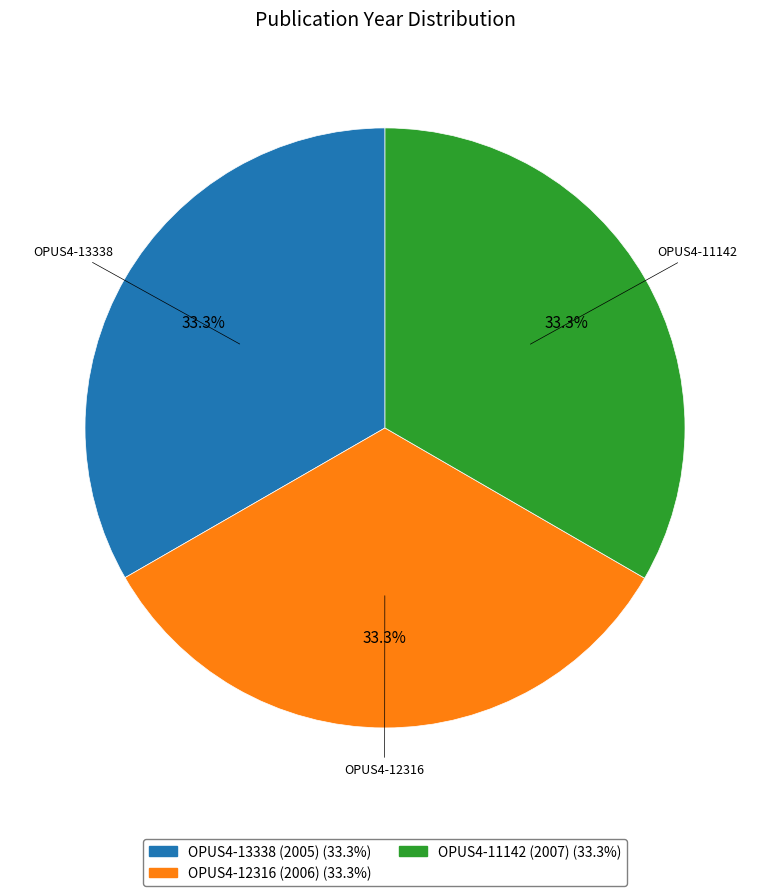

How much of the chart is everything except OPUS4-13338 (2005)?

66.7%